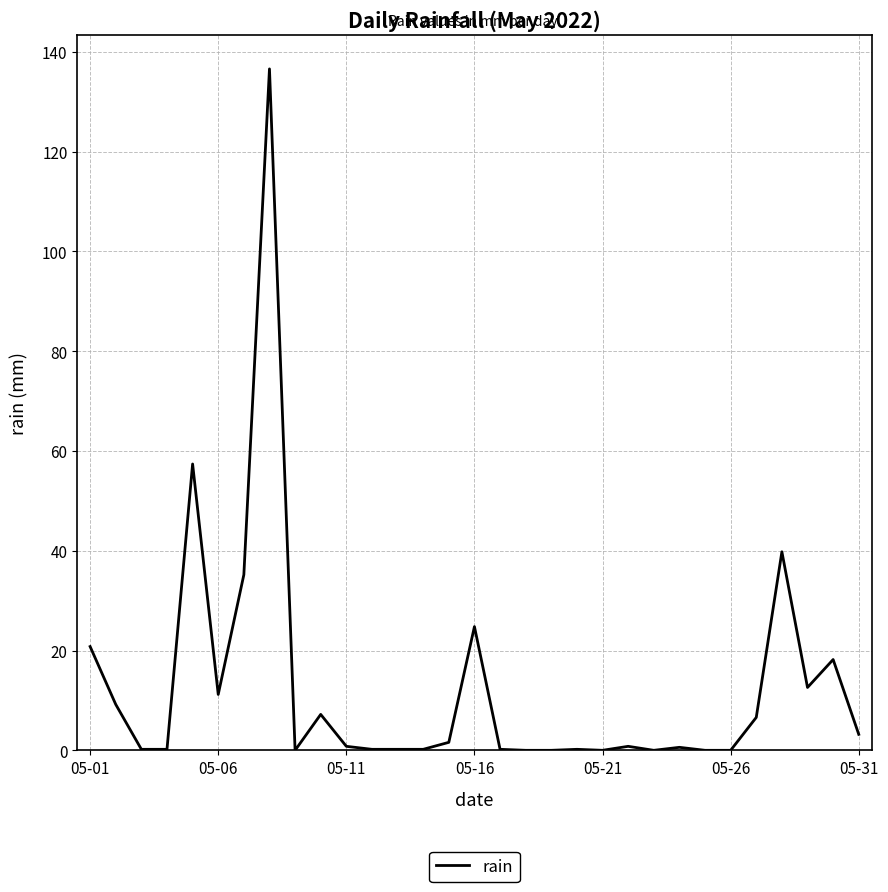

What is the greatest value displayed?

136.6